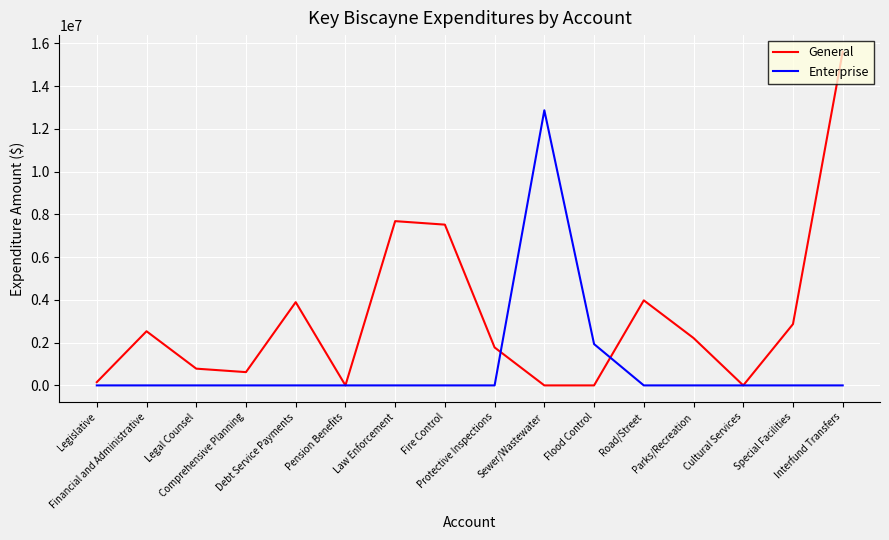

Between Financial and Administrative and Cultural Services, which series saw the biggest shift?

General